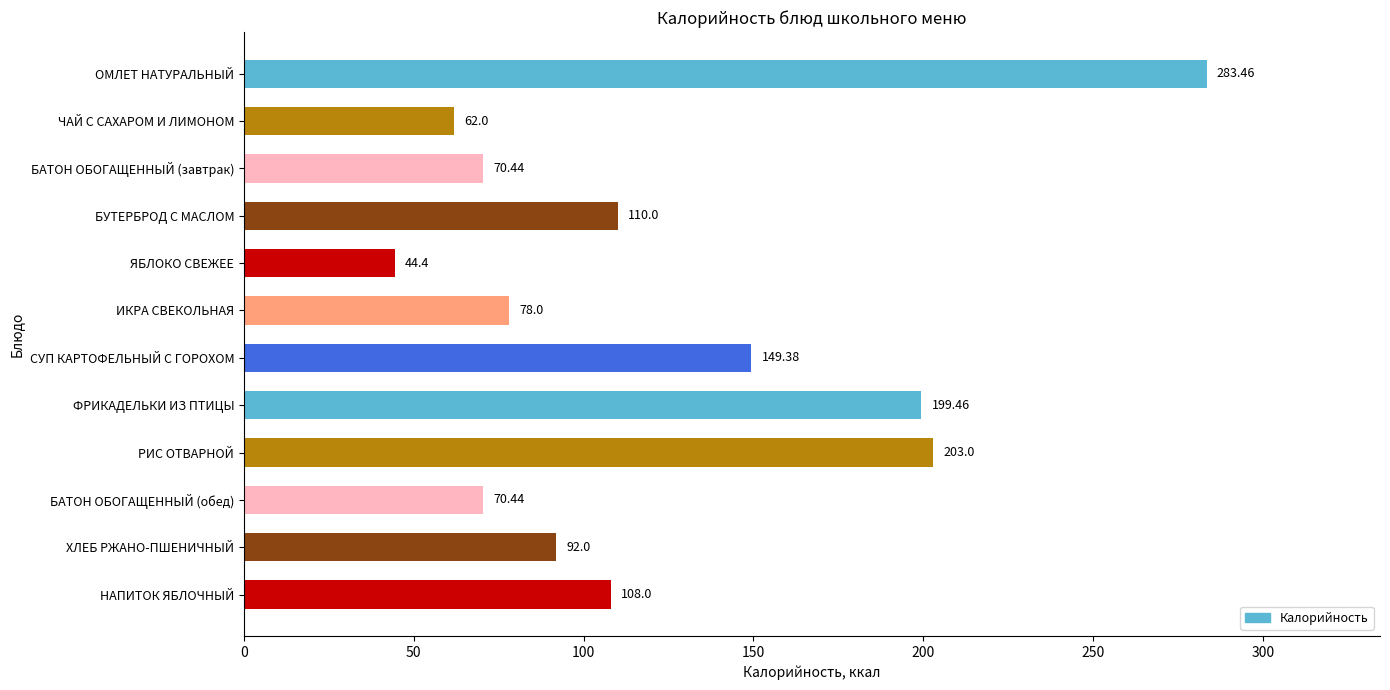

Which label corresponds to the smallest value in the chart?

ЯБЛОКО СВЕЖЕЕ